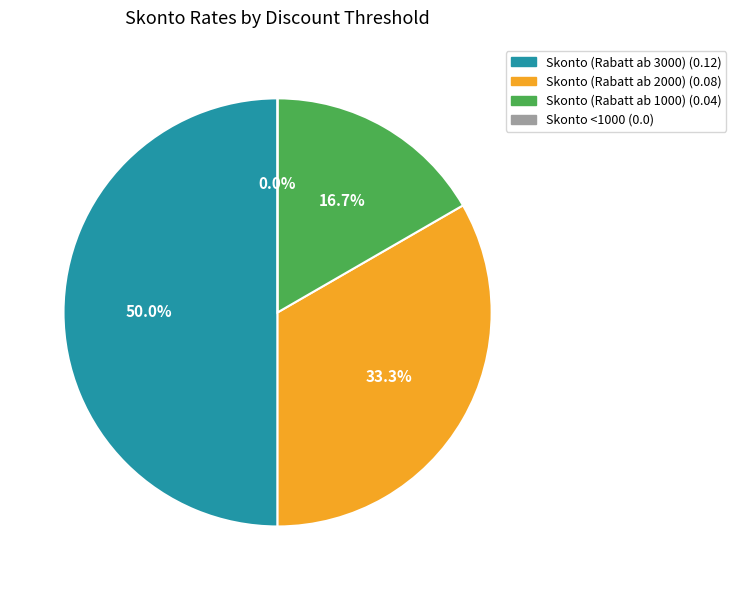

What is the largest slice in the pie chart?

Skonto (Rabatt ab 3000)